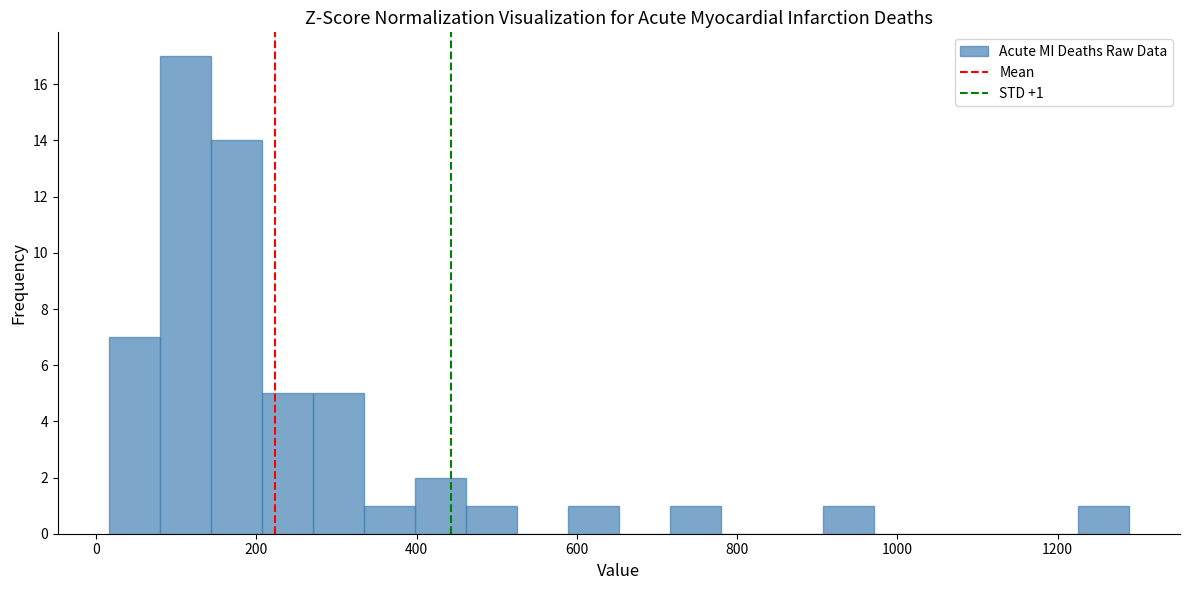

Read against the x-axis, roughly where is the centre of the tallest bar?

120